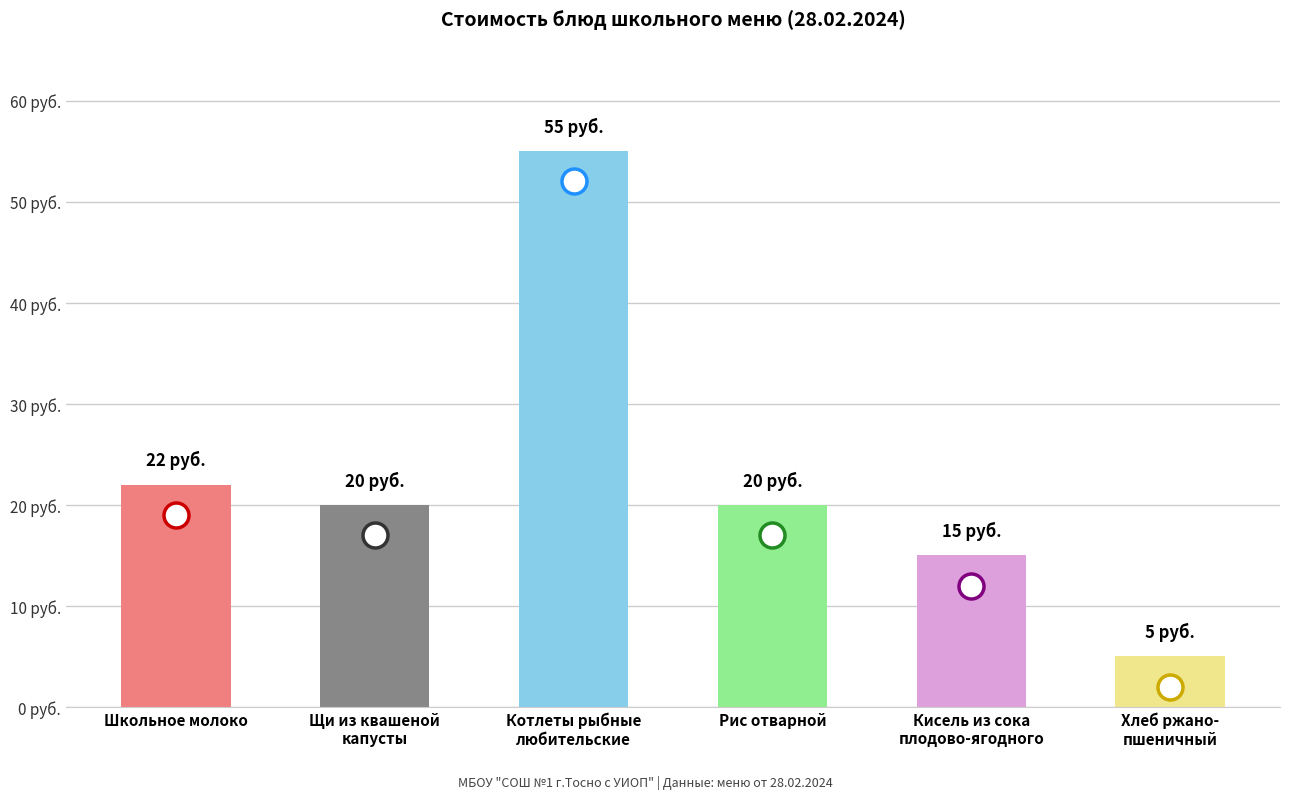

The value at Щи из квашеной
капусты is 20. True or false?

True